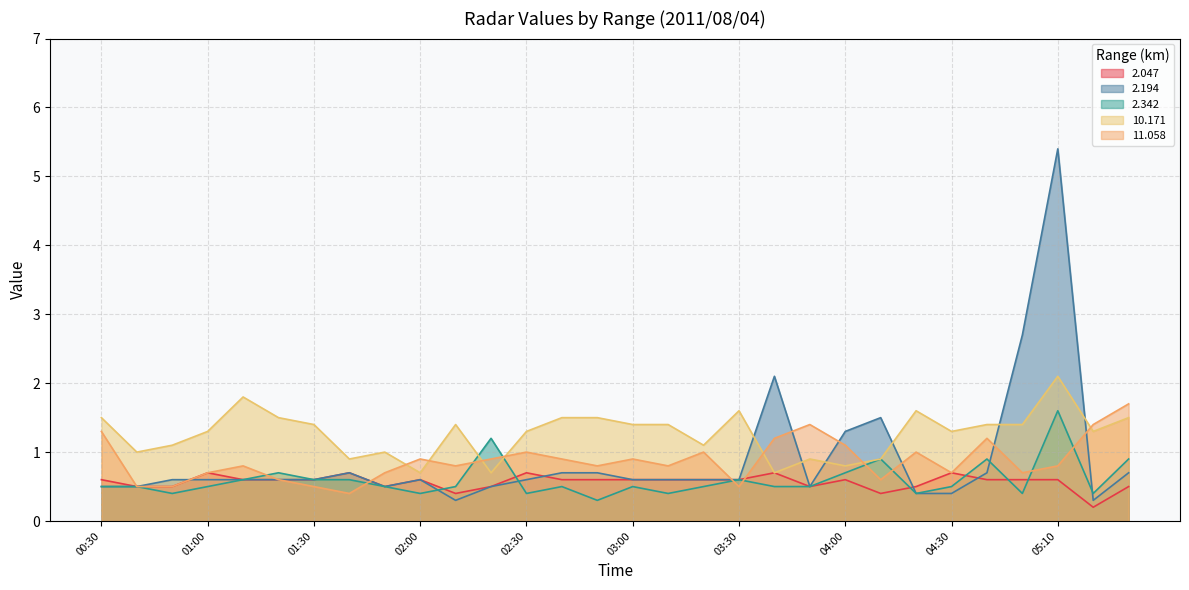

True or false: 11.058 has more than 2 points higher than both neighbors.

True